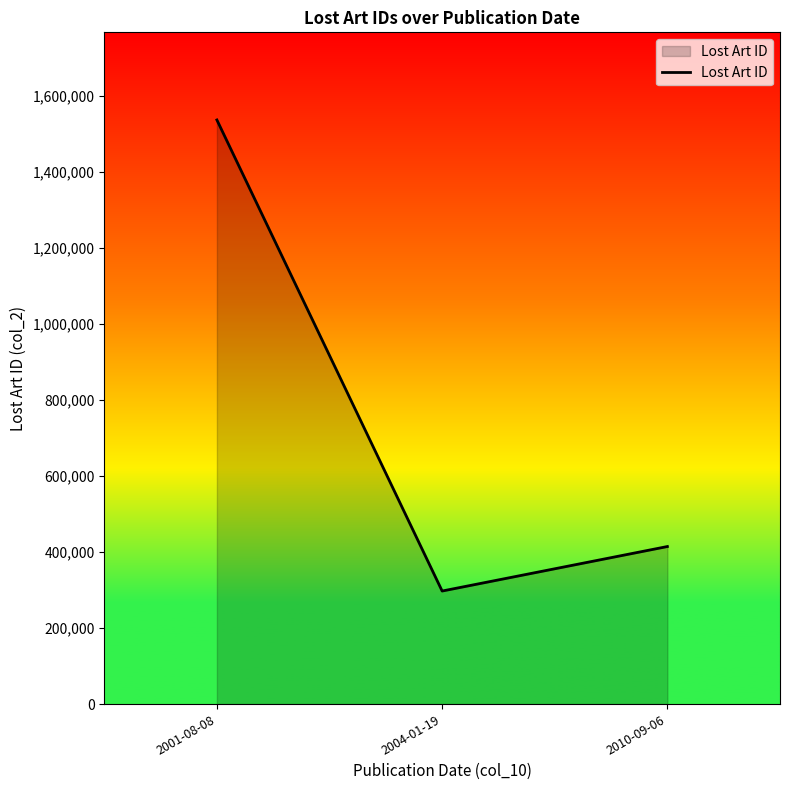

Which has a higher value, 2004-01-19 or 2010-09-06?

2010-09-06